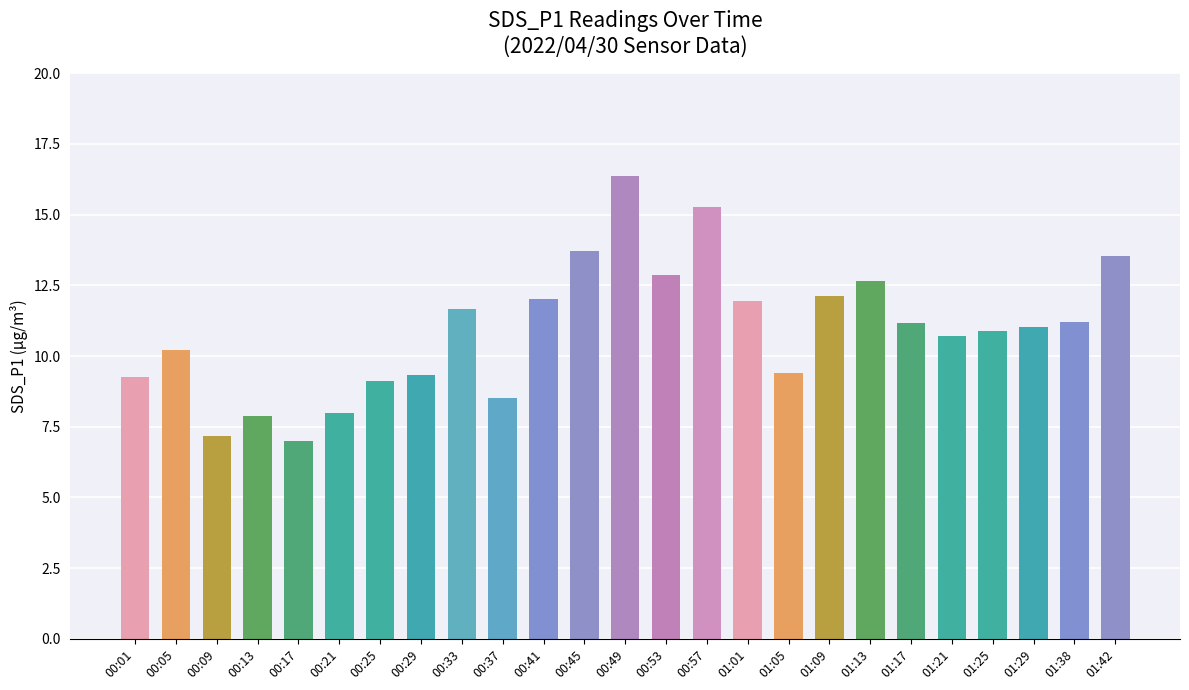

At which category does the chart reach its minimum across all series?

00:17